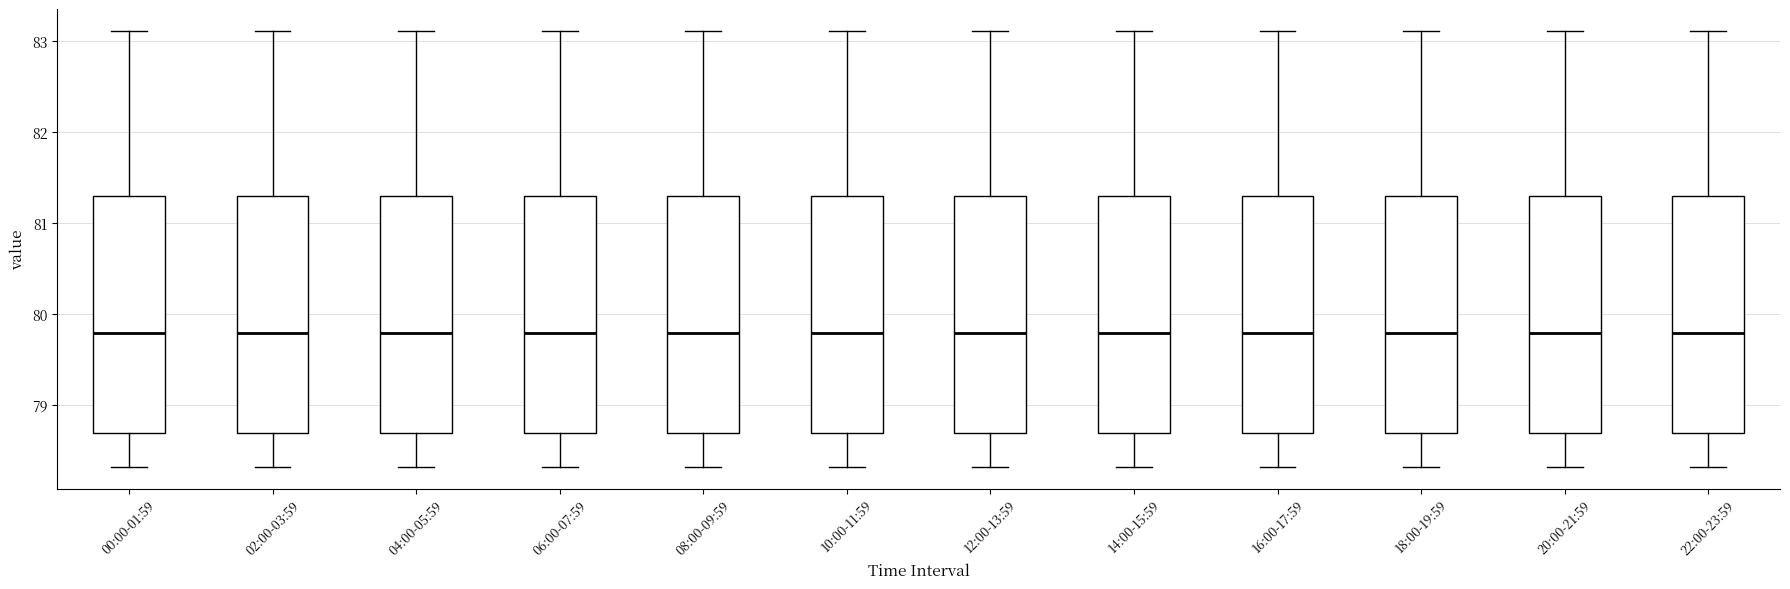

Reading left to right, read every box against the y-axis: the position of its median line, the range the box covers, and the ends of its whiskers. The values are not printed on the chart, so give them approximately, as read against the axis.

00:00-01:59: median 79.8, box 78.7 to 81.3, whiskers 78.3 to 83.1
02:00-03:59: median 79.8, box 78.7 to 81.3, whiskers 78.3 to 83.1
04:00-05:59: median 79.8, box 78.7 to 81.3, whiskers 78.3 to 83.1
06:00-07:59: median 79.8, box 78.7 to 81.3, whiskers 78.3 to 83.1
08:00-09:59: median 79.8, box 78.7 to 81.3, whiskers 78.3 to 83.1
10:00-11:59: median 79.8, box 78.7 to 81.3, whiskers 78.3 to 83.1
12:00-13:59: median 79.8, box 78.7 to 81.3, whiskers 78.3 to 83.1
14:00-15:59: median 79.8, box 78.7 to 81.3, whiskers 78.3 to 83.1
16:00-17:59: median 79.8, box 78.7 to 81.3, whiskers 78.3 to 83.1
18:00-19:59: median 79.8, box 78.7 to 81.3, whiskers 78.3 to 83.1
20:00-21:59: median 79.8, box 78.7 to 81.3, whiskers 78.3 to 83.1
22:00-23:59: median 79.8, box 78.7 to 81.3, whiskers 78.3 to 83.1